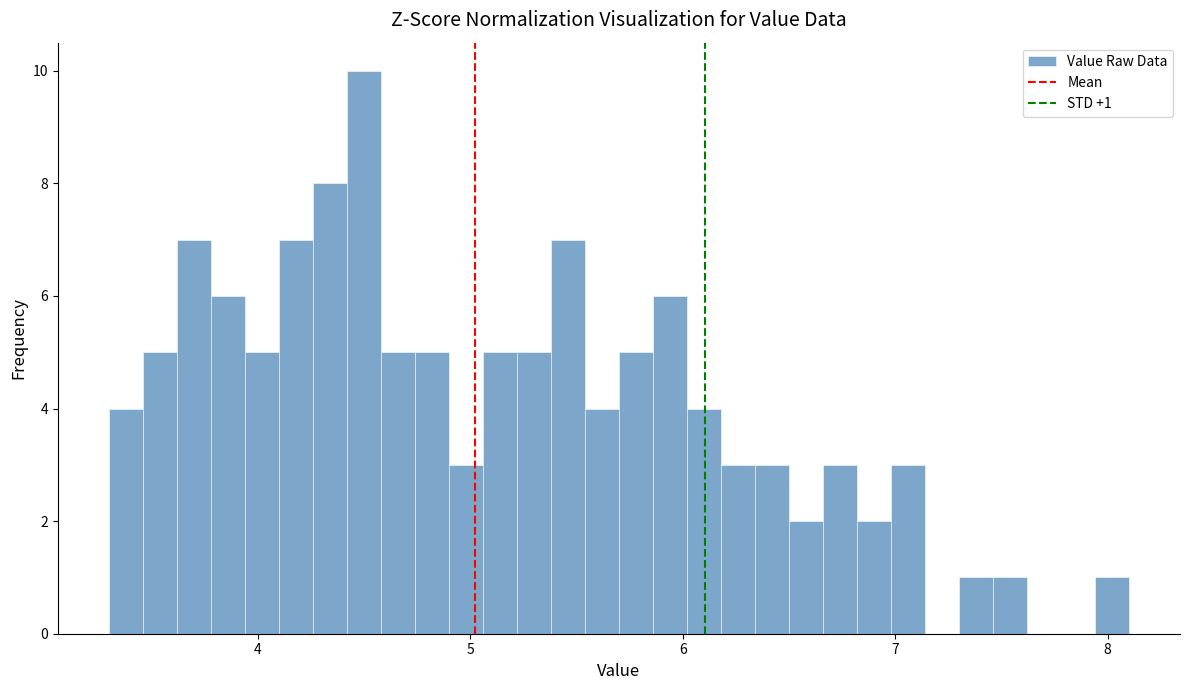

Read against the x-axis, roughly where is the centre of the tallest bar?

4.5